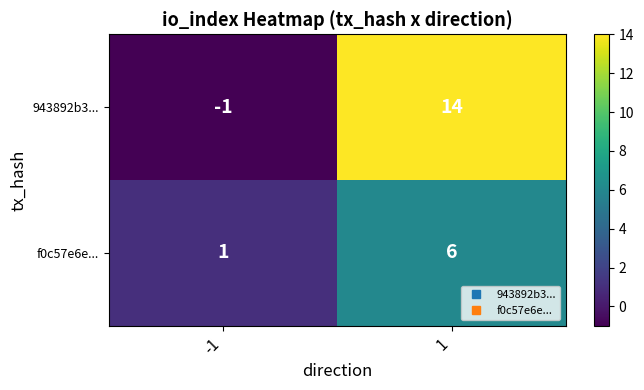

Read the 943892b3... value at 1.

14